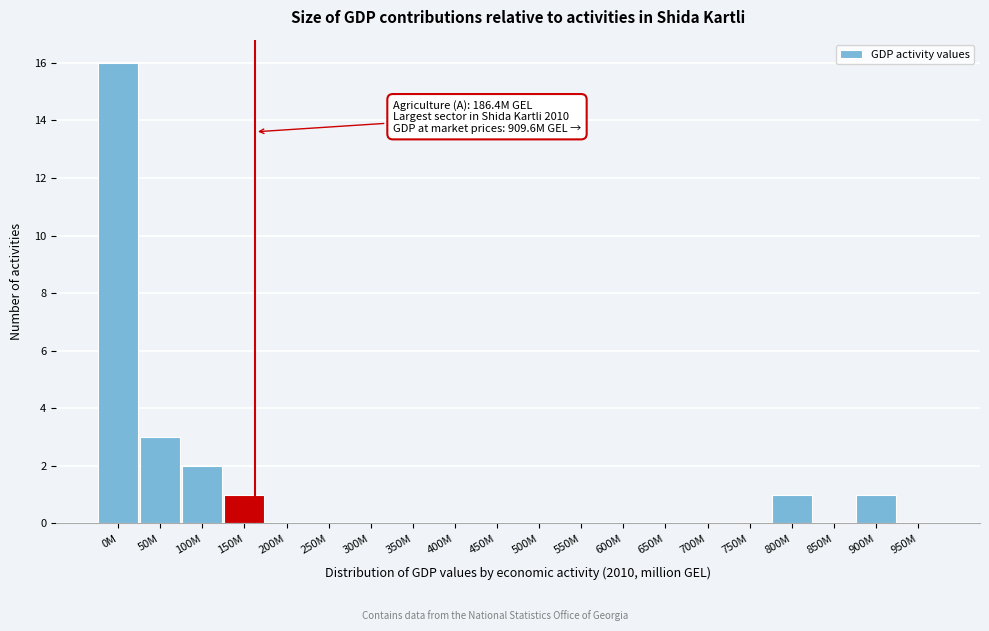

Reading left to right, extract all data points from this chart.

0M=16	50M=3	100M=2	150M=1	200M=0	250M=0	300M=0	350M=0	400M=0	450M=0	500M=0	550M=0	600M=0	650M=0	700M=0	750M=0	800M=1	850M=0	900M=1	950M=0